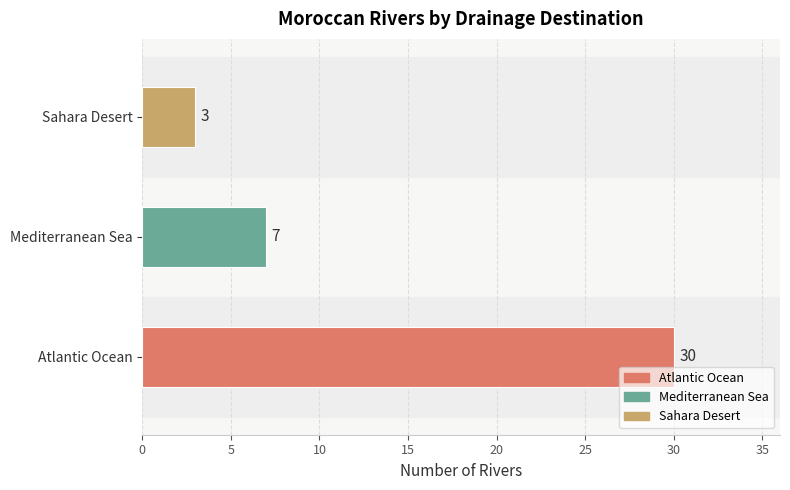

Does the chart contain any negative values?

No